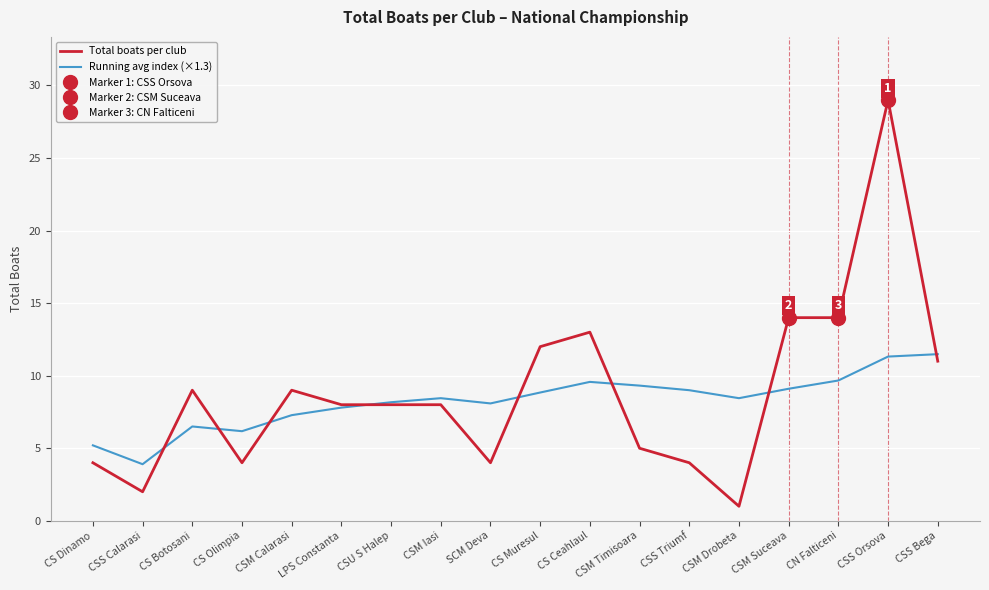

Reading left to right, transcribe all the data shown in this chart.

Total boats per club: CS Dinamo=4.0	CSS Calarasi=2.0	CS Botosani=9.0	CS Olimpia=4.0	CSM Calarasi=9.0	LPS Constanta=8.0	CSU S Halep=8.0	CSM Iasi=8.0	SCM Deva=4.0	CS Muresul=12.0	CS Ceahlaul=13.0	CSM Timisoara=5.0	CSS Triumf=4.0	CSM Drobeta=1.0	CSM Suceava=14.0	CN Falticeni=14.0	CSS Orsova=29.0	CSS Bega=11.0
Running avg index (×1.3): CS Dinamo=5.2	CSS Calarasi=3.9	CS Botosani=6.5	CS Olimpia=6.2	CSM Calarasi=7.3	LPS Constanta=7.8	CSU S Halep=8.2	CSM Iasi=8.5	SCM Deva=8.1	CS Muresul=8.8	CS Ceahlaul=9.6	CSM Timisoara=9.3	CSS Triumf=9.0	CSM Drobeta=8.5	CSM Suceava=9.1	CN Falticeni=9.7	CSS Orsova=11.3	CSS Bega=11.5